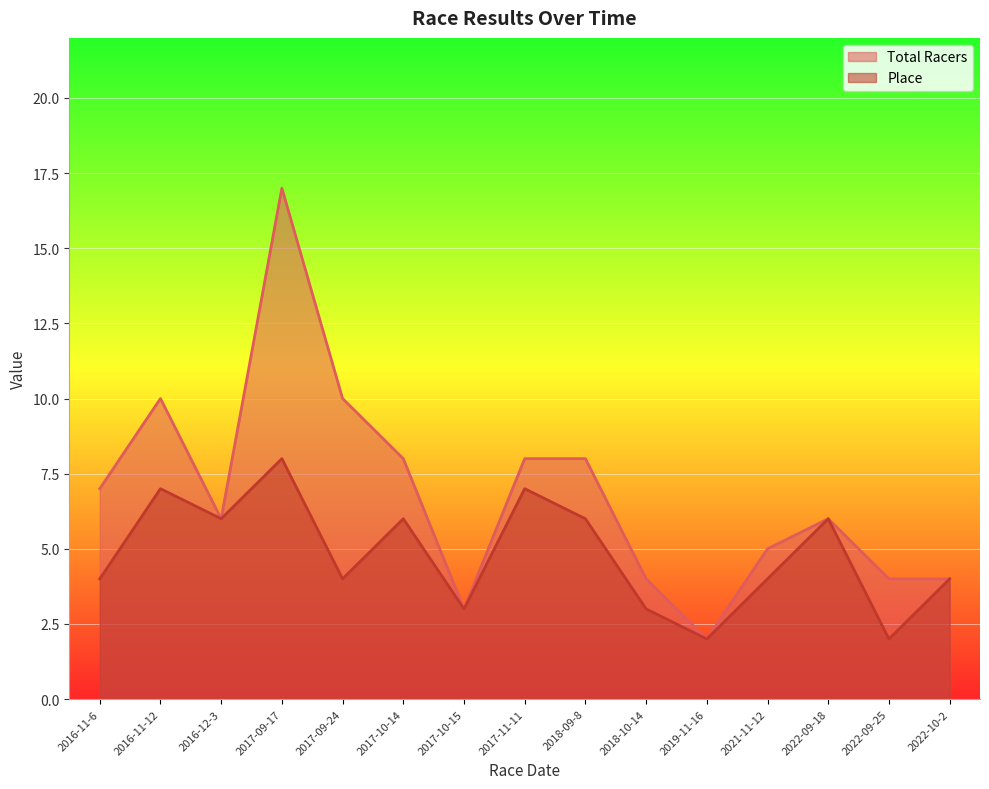

What is the label of the 11th point from the left?

2019-11-16